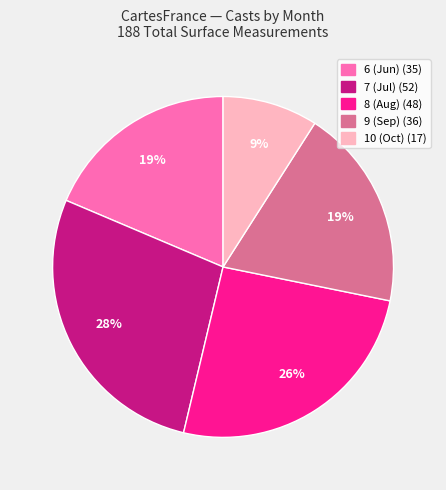

How many slices are in this pie chart?

5